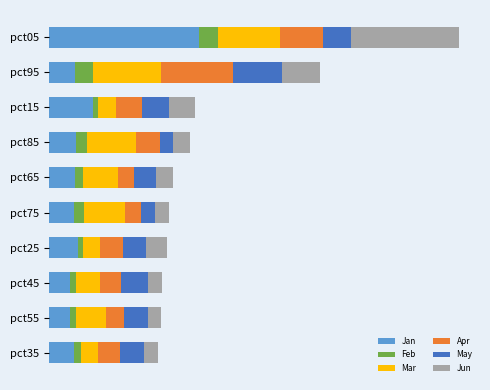

At how many categories does at least one series exceed 2?

1